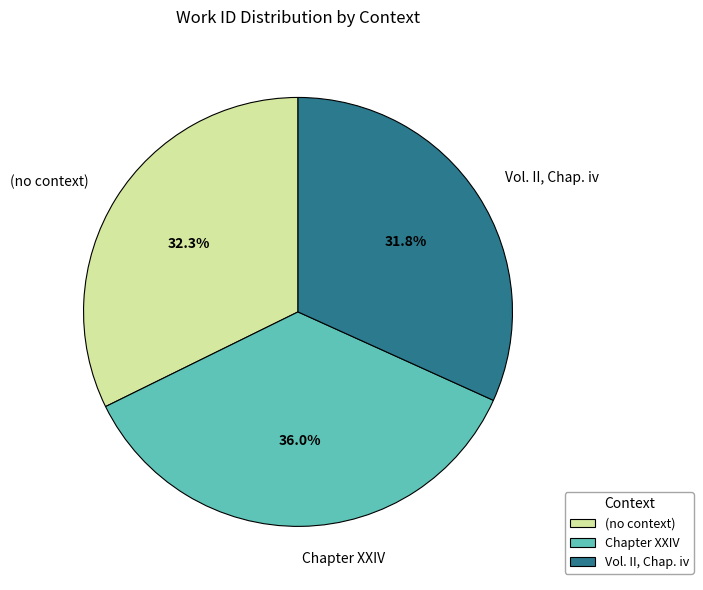

Which slice is the smallest?

Vol. II, Chap. iv